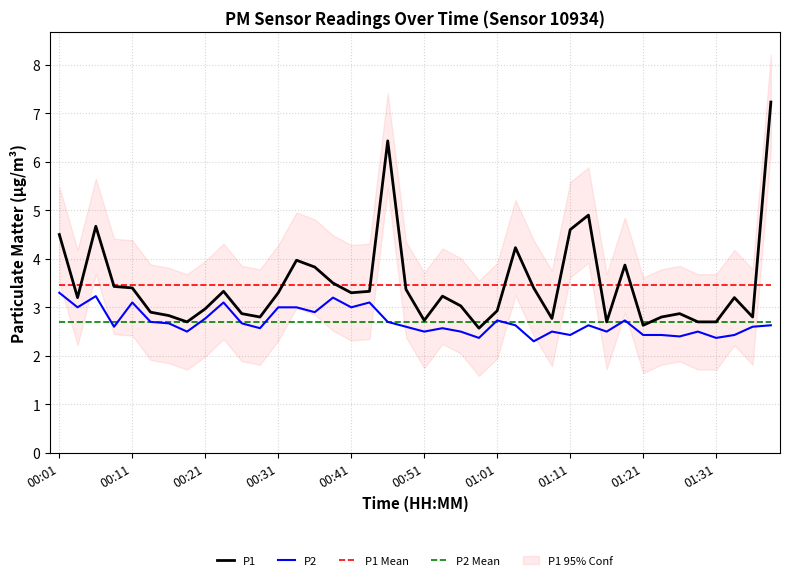

What is the difference between the second highest and minimum values in the P2 series?

0.9